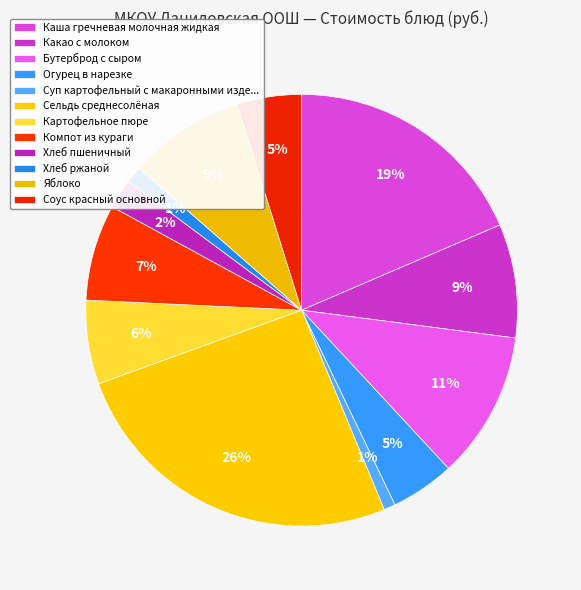

Count the number of slices in the pie.

12